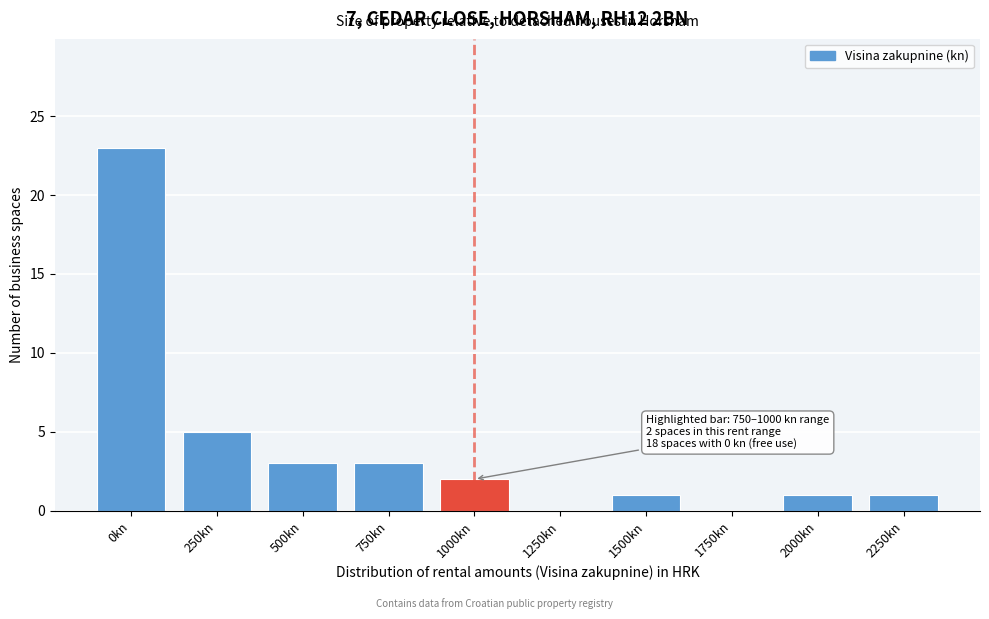

Reading right to left, transcribe all the data shown in this chart.

2250kn=1	2000kn=1	1750kn=0	1500kn=1	1250kn=0	1000kn=2	750kn=3	500kn=3	250kn=5	0kn=23